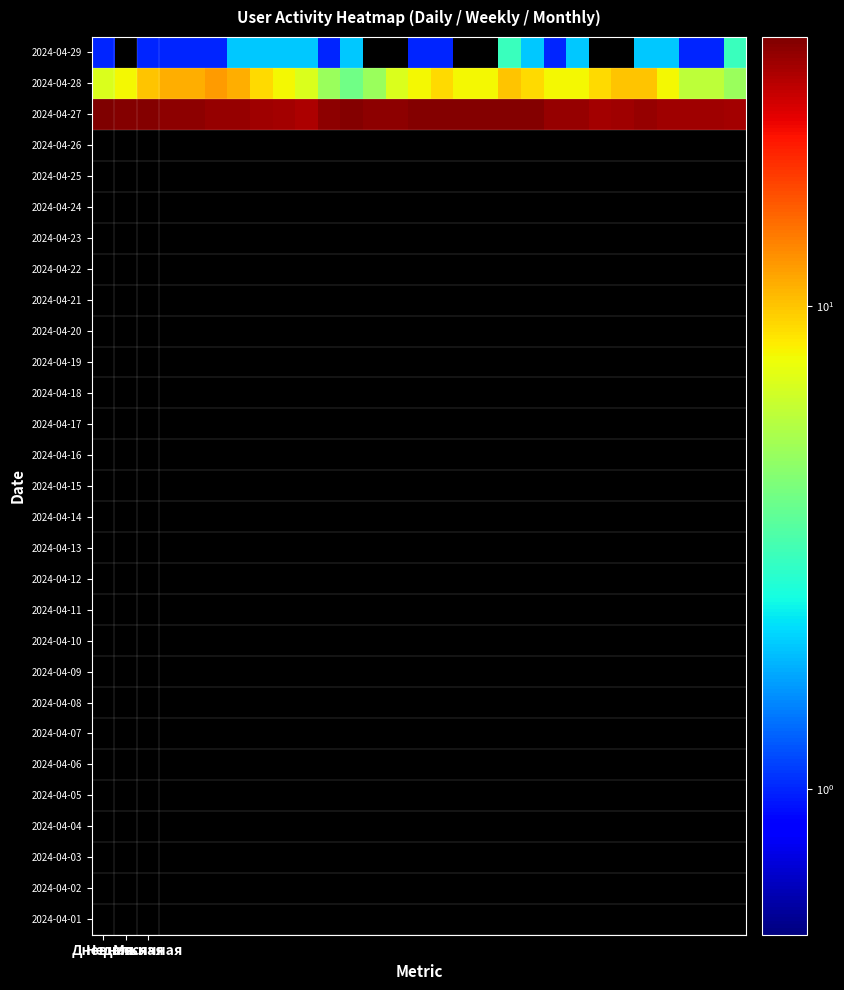

At how many categories does at least one series exceed 6?

29